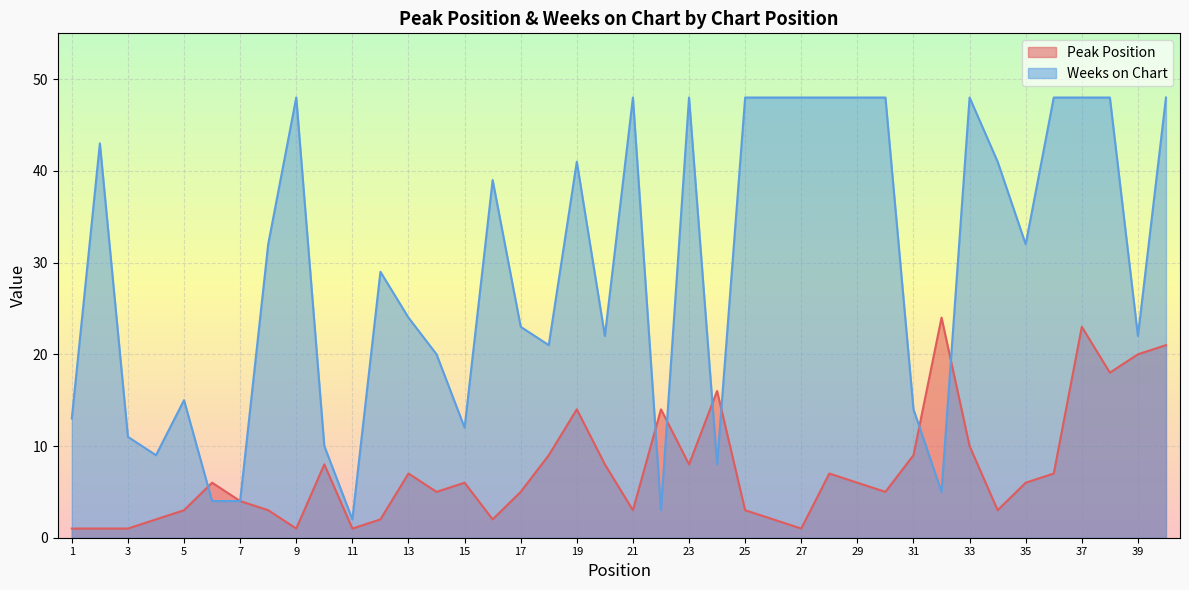

How many lines are shown in the chart?

2